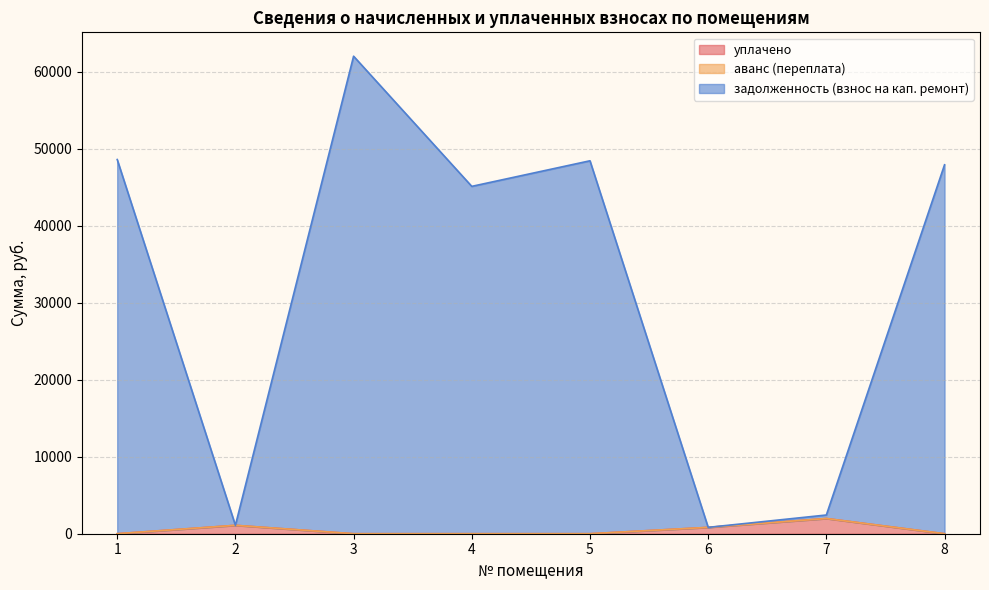

List the labels in order of задолженность (взнос на кап. ремонт) value, largest first.

3, 1, 5, 8, 4, 7, 2, 6